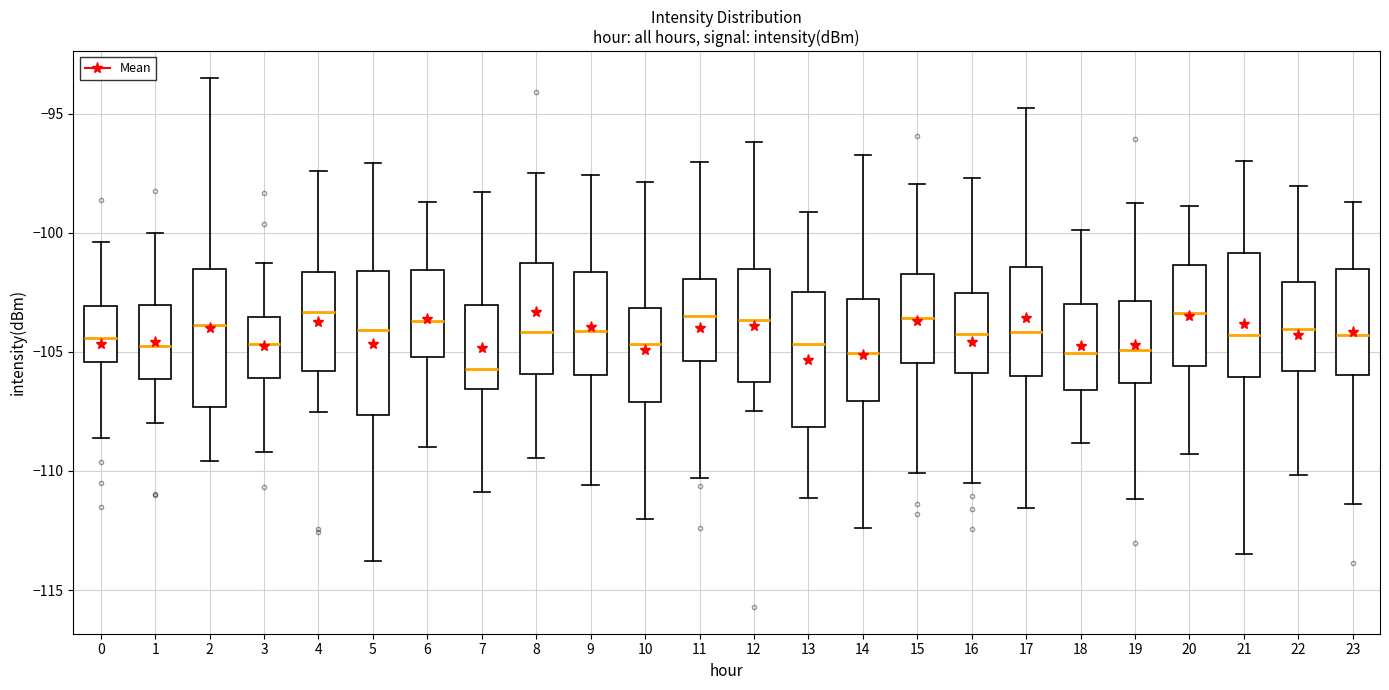

Where does the upper whisker of the box at x = 10 end on the y-axis? The values are not printed on the chart, so give them approximately, as read against the axis.

-98.0